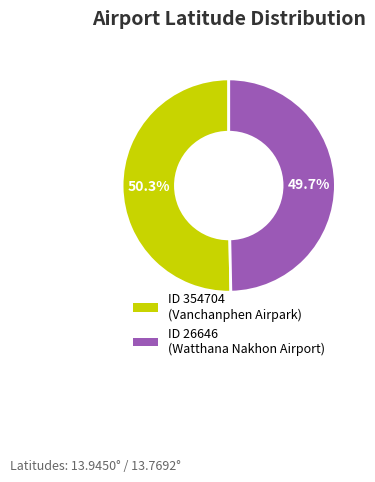

What is the largest slice in the pie chart?

ID 354704 (Vanchanphen Airpark)